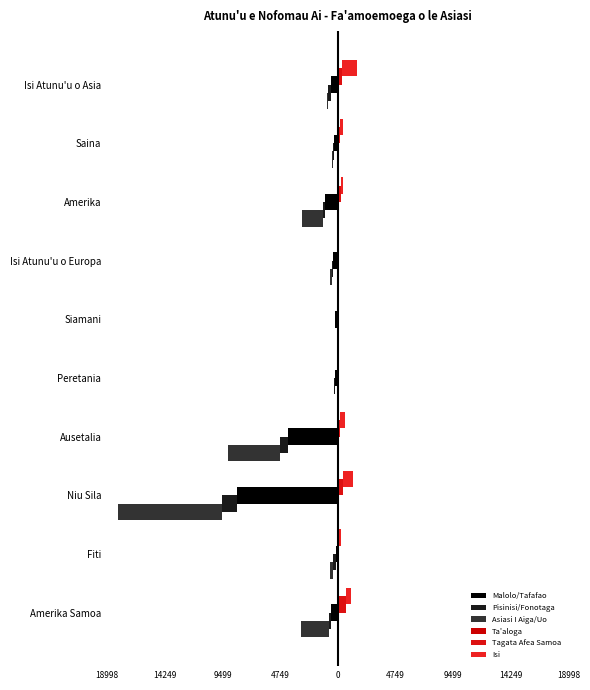

What is the maximum value for Pisinisi/Fonotaga?

-6